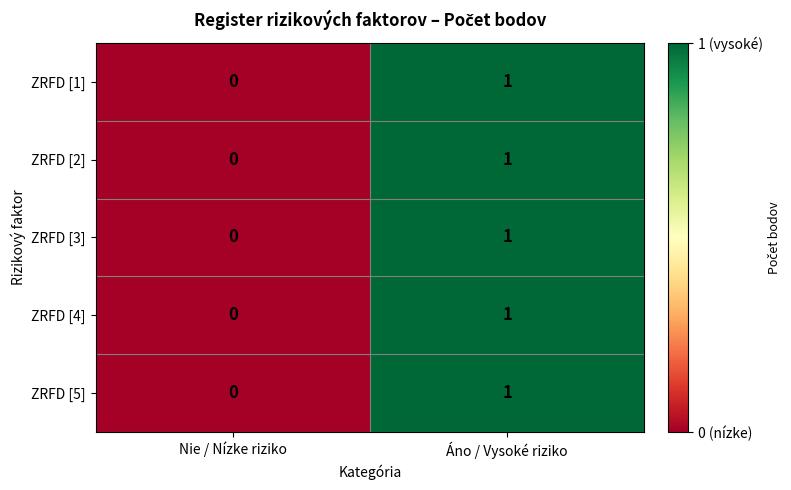

Is the value of ZRFD [2] at Áno / Vysoké riziko greater than the value of ZRFD [5] at Nie / Nízke riziko?

Yes